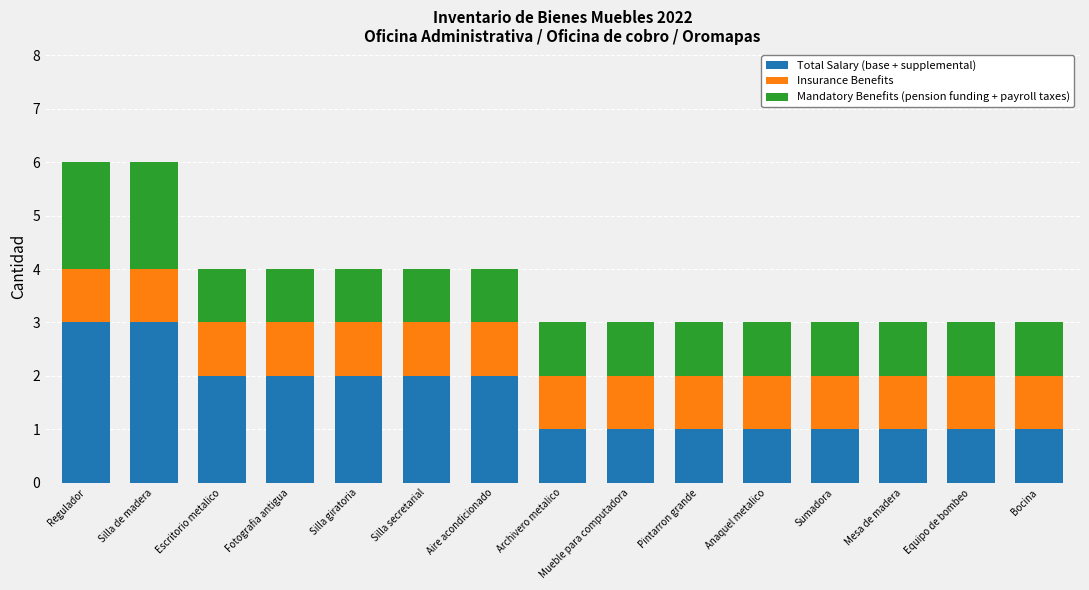

Read the Total Salary (base + supplemental) value at Silla de madera.

3